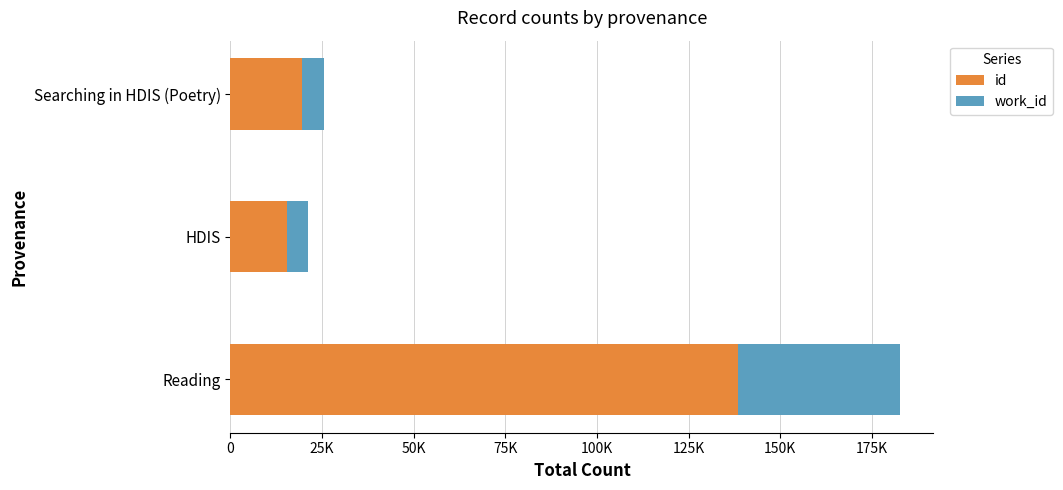

What are all the series names shown in the legend?

id, work_id